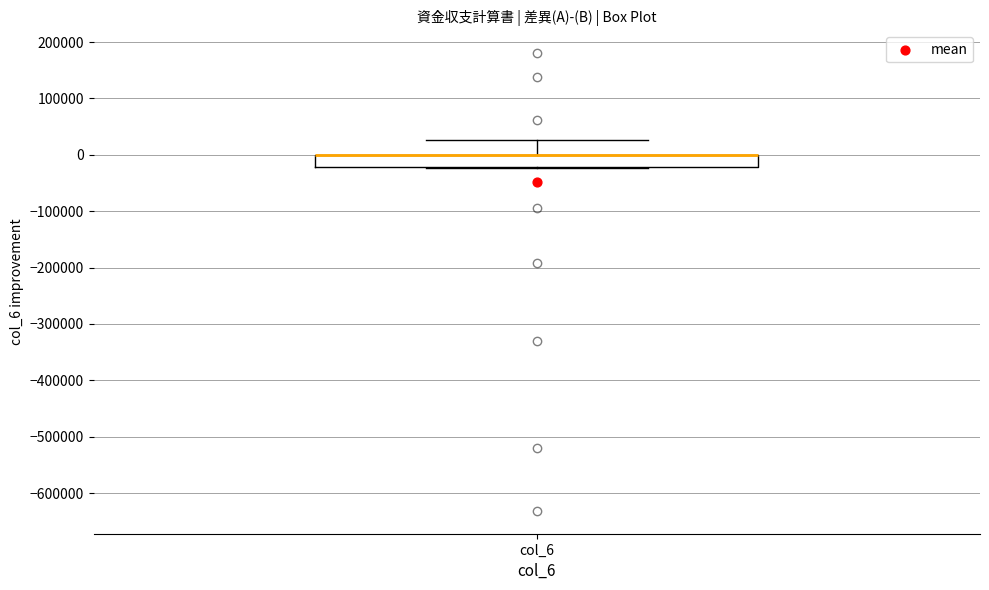

Read this box plot against the y-axis: the position of the median line, the range covered by the box, and the ends of both whiskers. The values are not printed on the chart, so give them approximately, as read against the axis.

median 0 (drawn on the box's upper edge), box -20000 to 0, whiskers -20000 to 30000